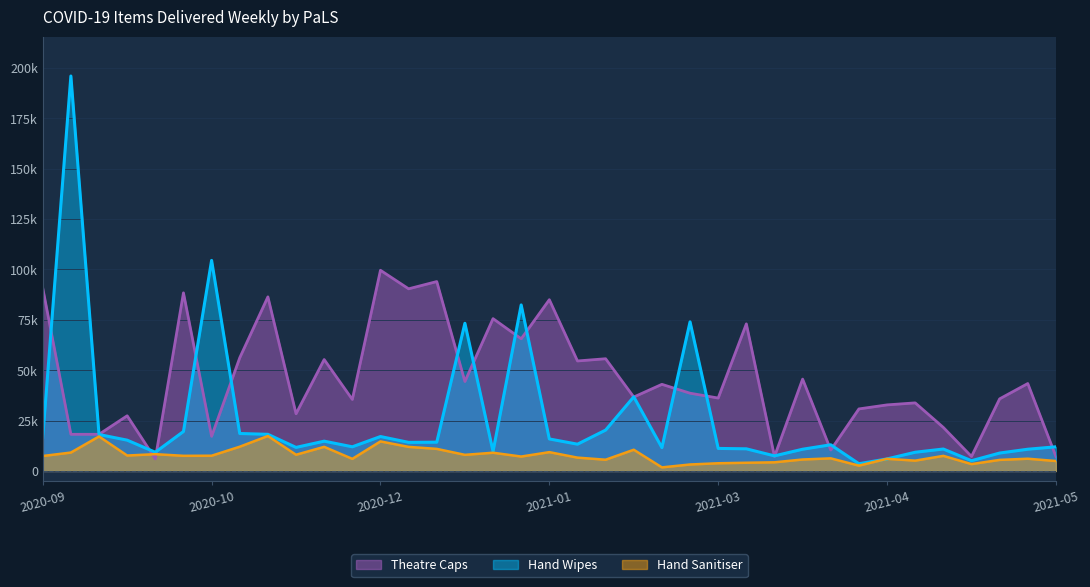

What are all the series names shown in the legend?

Theatre Caps, Hand Wipes, Hand Sanitiser